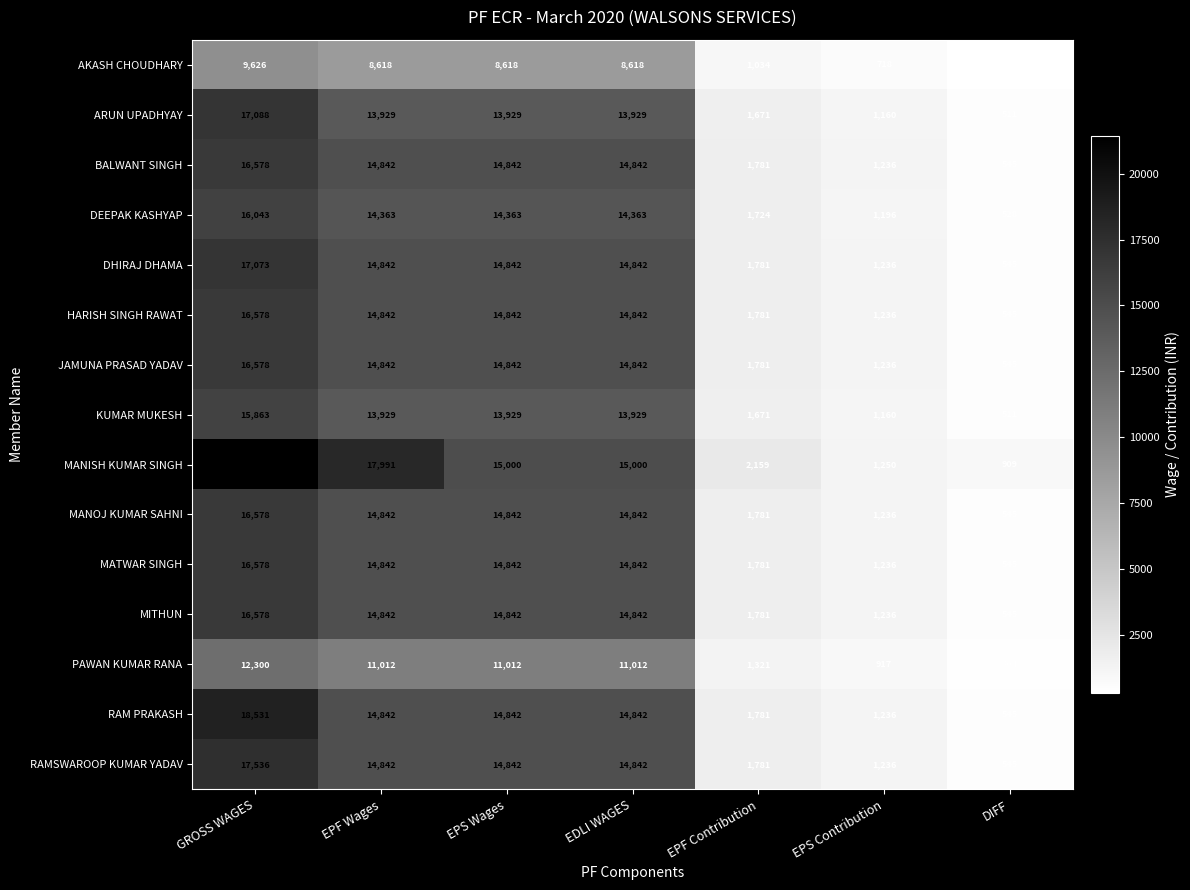

At which label does KUMAR MUKESH first exceed 13929?

GROSS WAGES